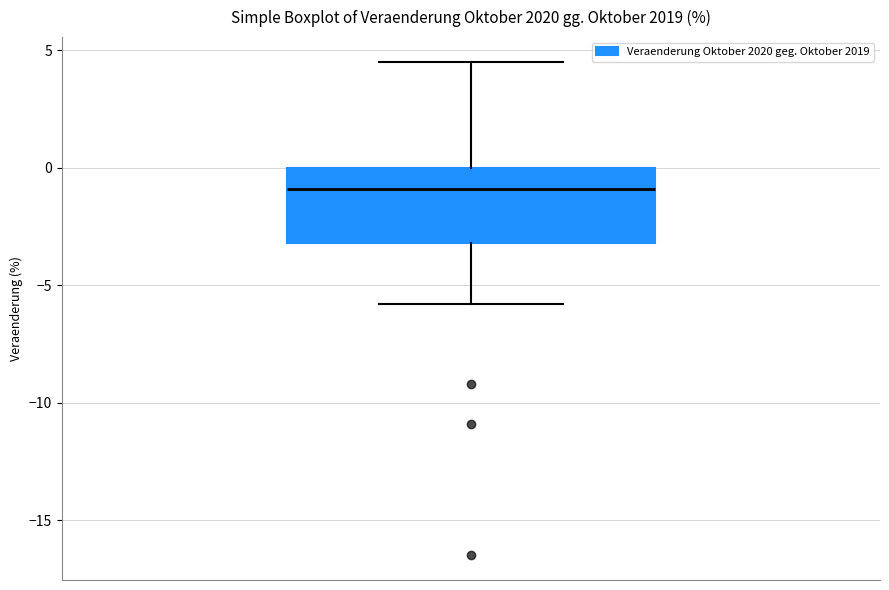

Where does the lower whisker of the box end on the y-axis? The values are not printed on the chart, so give them approximately, as read against the axis.

-6.0